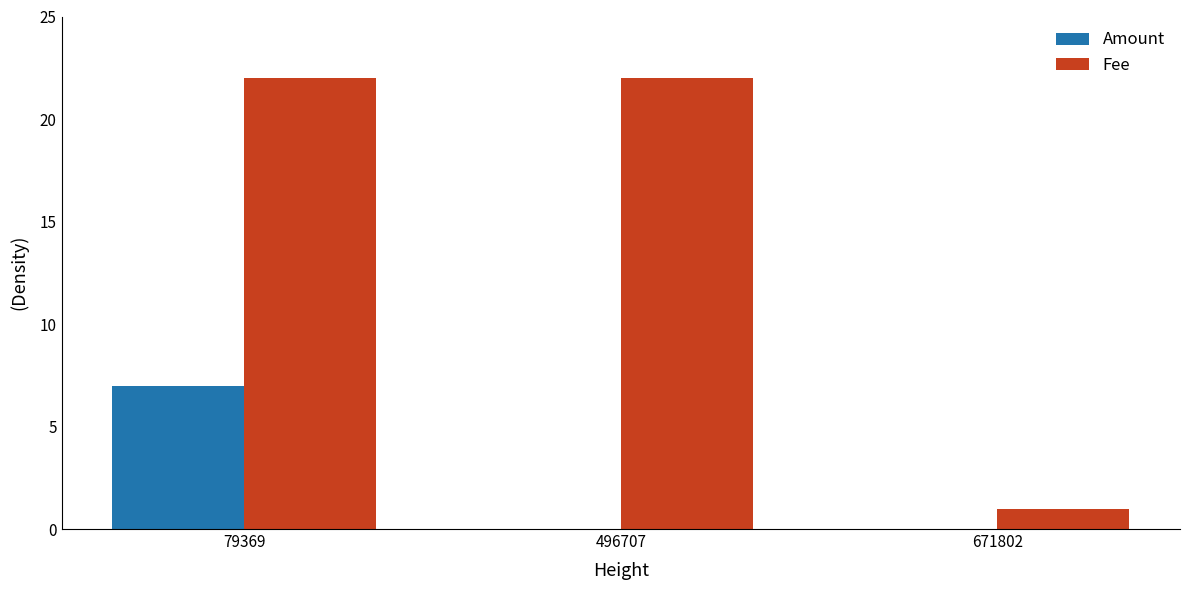

What is the sum of all Amount values?

7.0